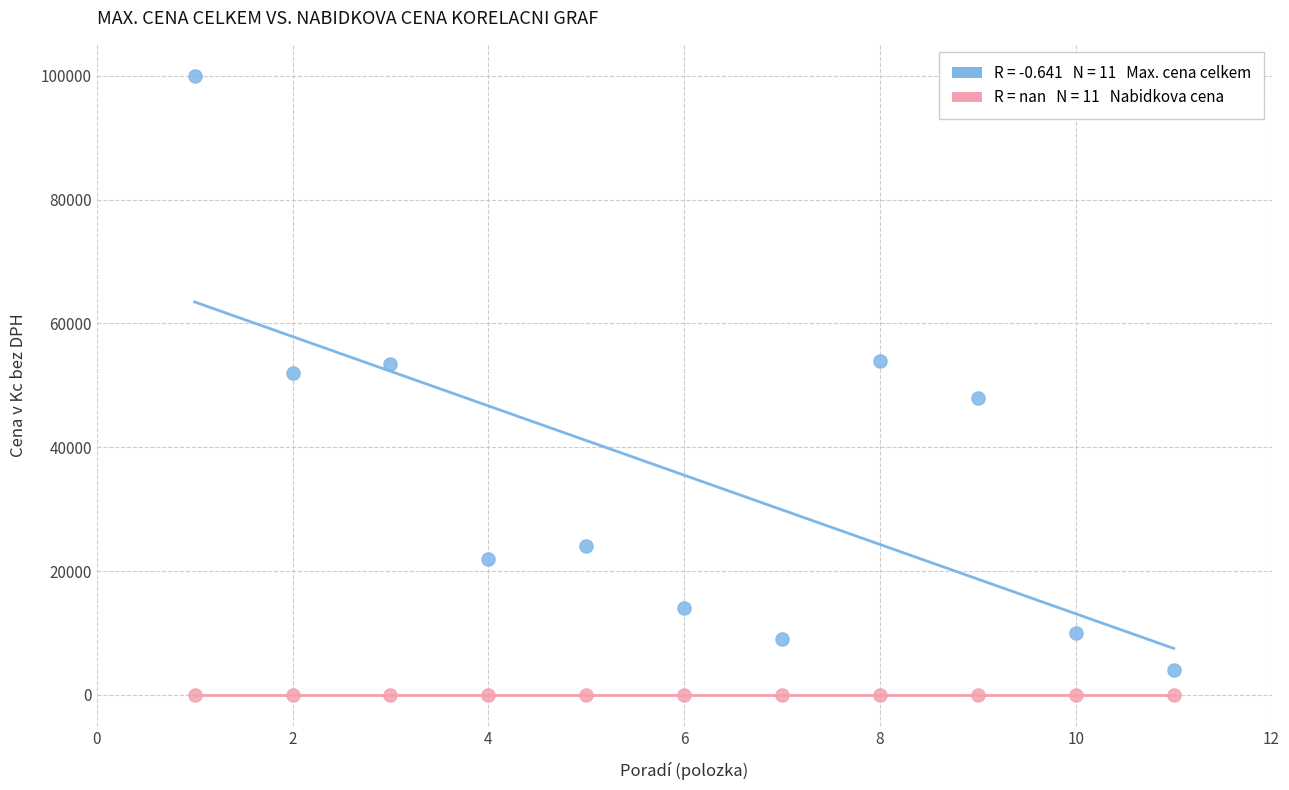

Count the number of points in this scatter plot.

22